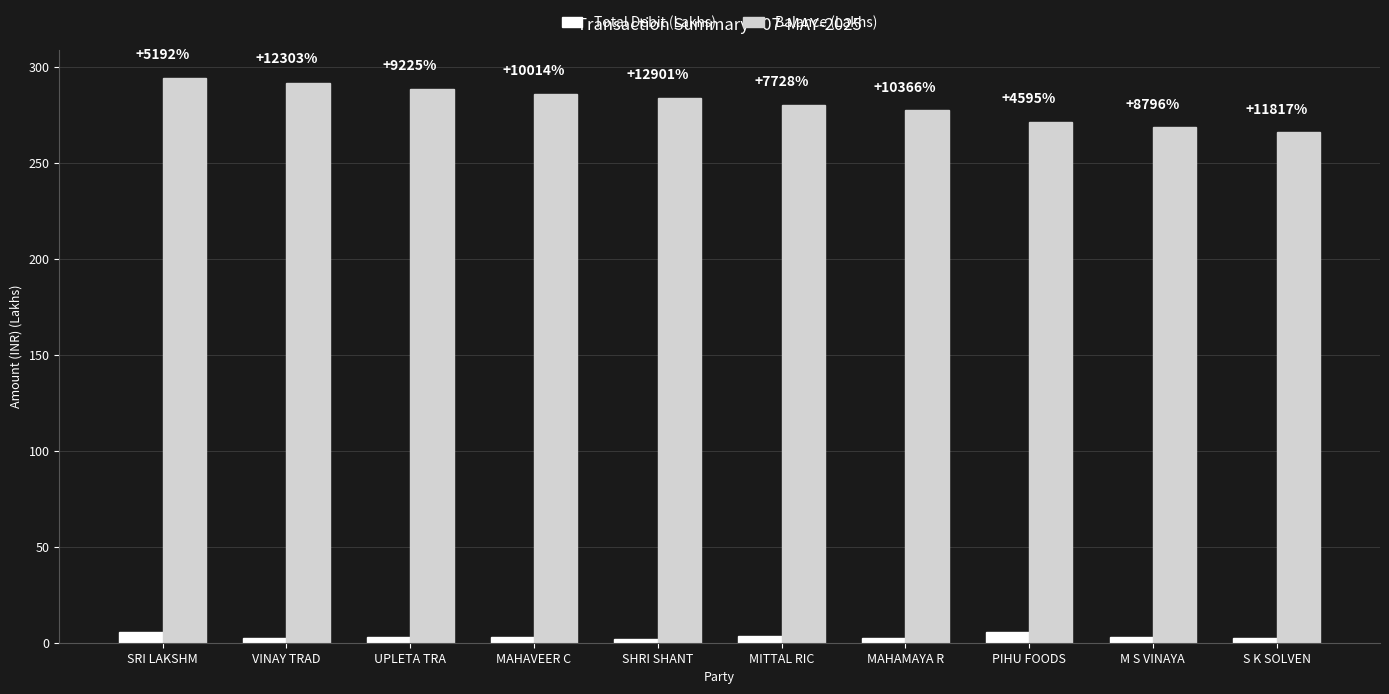

Which series has the largest total across all categories?

Balance (Lakhs)